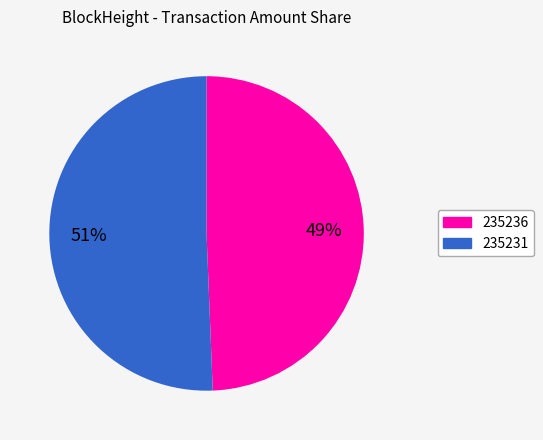

Combined, do 235231 and 235236 account for over 50%?

Yes